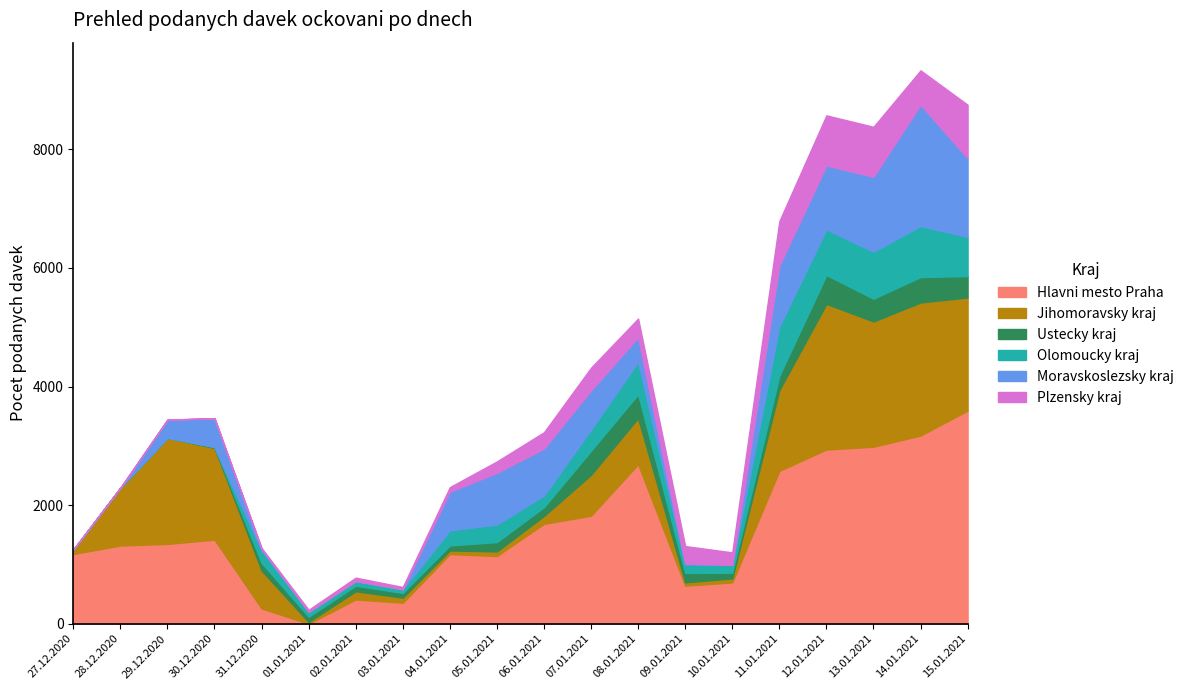

What position from the left is 31.12.2020?

5